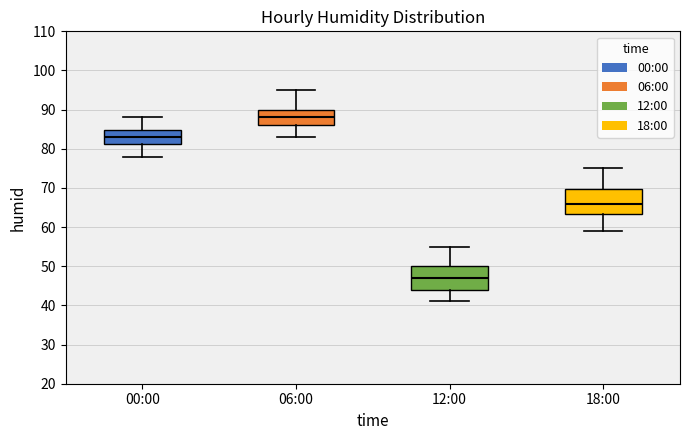

Reading left to right, transcribe this box plot: for each box, give where its median line is, the range the box spans, and where its two whiskers end, as read against the y-axis. The values are not printed on the chart, so give them approximately, as read against the axis.

00:00: median 83, box 81 to 85, whiskers 78 to 88
06:00: median 88, box 86 to 90, whiskers 83 to 95
12:00: median 47, box 44 to 50, whiskers 41 to 55
18:00: median 66, box 63 to 70, whiskers 59 to 75